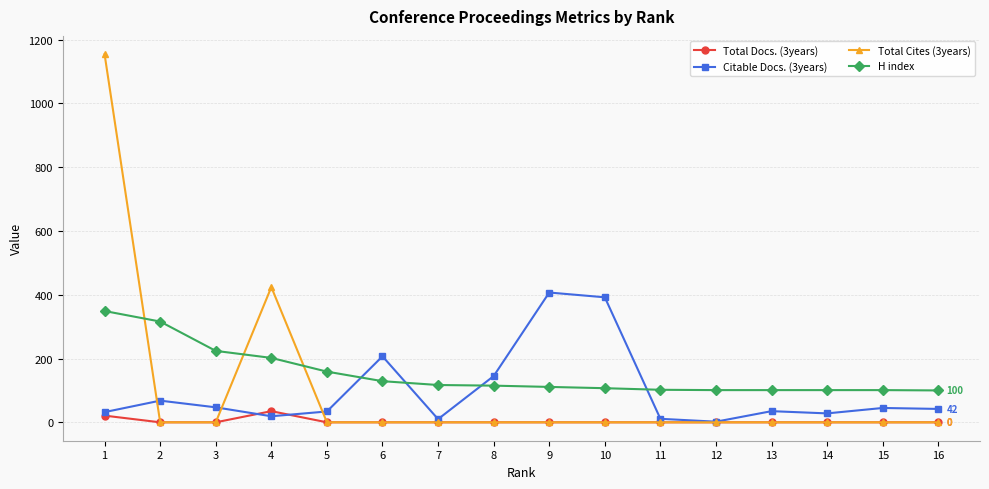

What is the difference between the highest and lowest values at 1?

1133